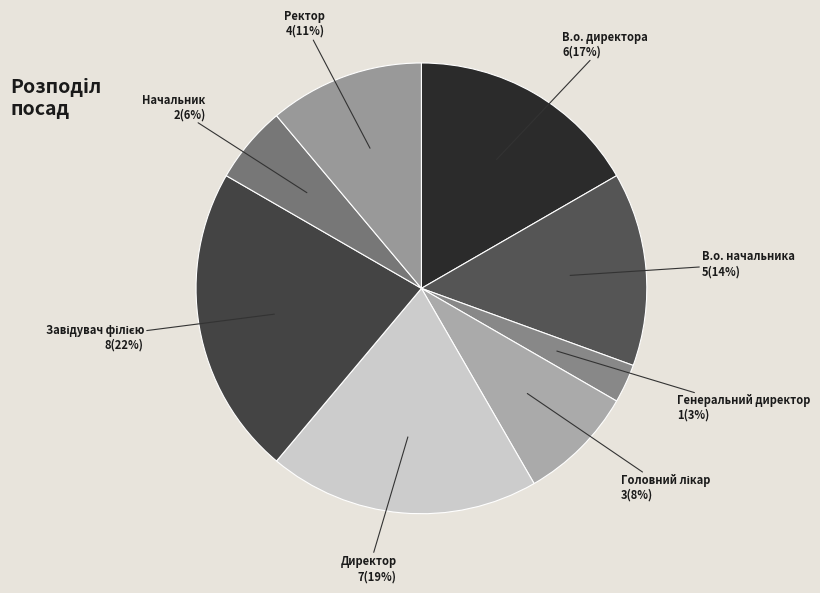

Rank the categories by value from lowest to highest.

Генеральний директор, Начальник, Головний лікар, Ректор, В.о. начальника, В.о. директора, Директор, Завідувач філією